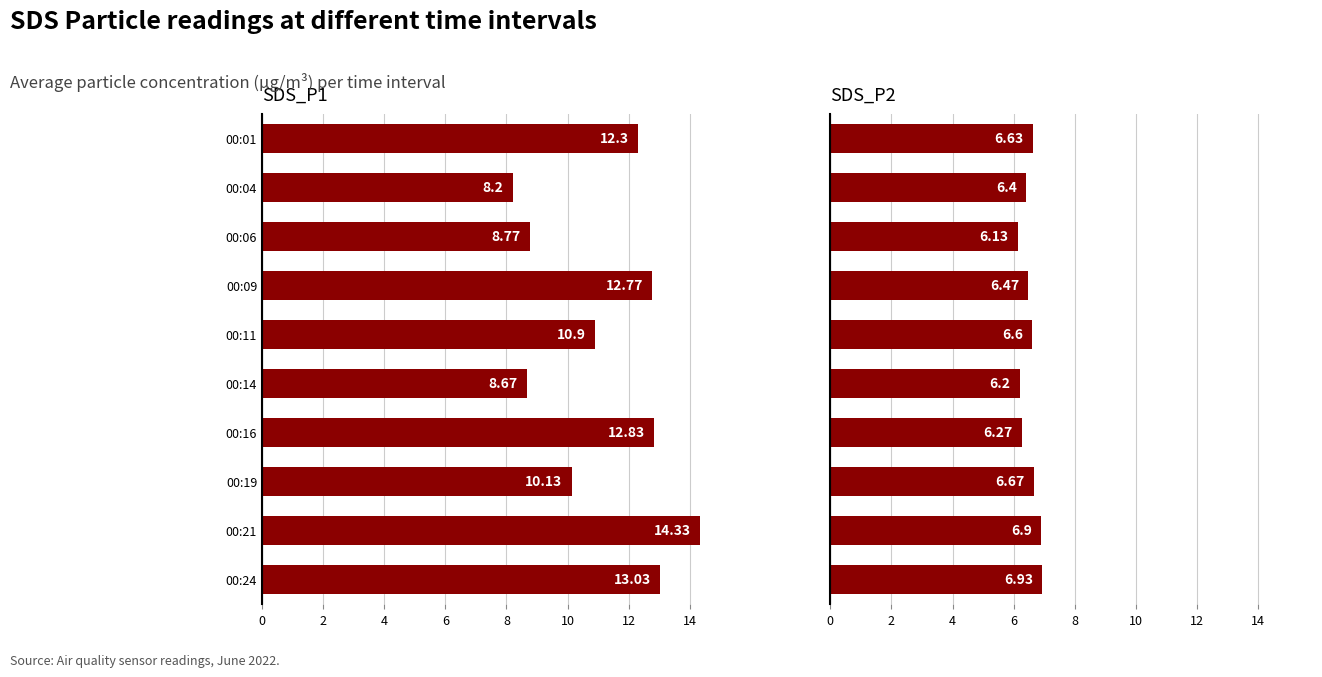

How many bars are there in total?

20